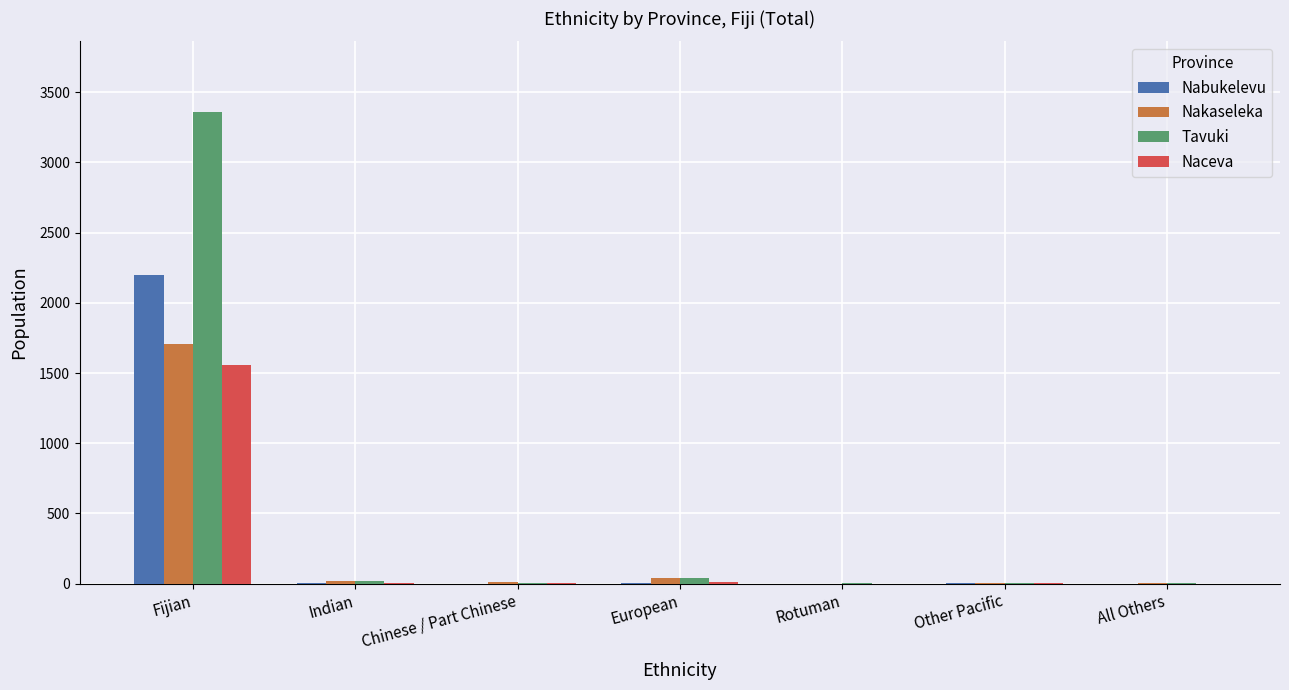

Where is Nabukelevu nearest to the value 1100?

Indian